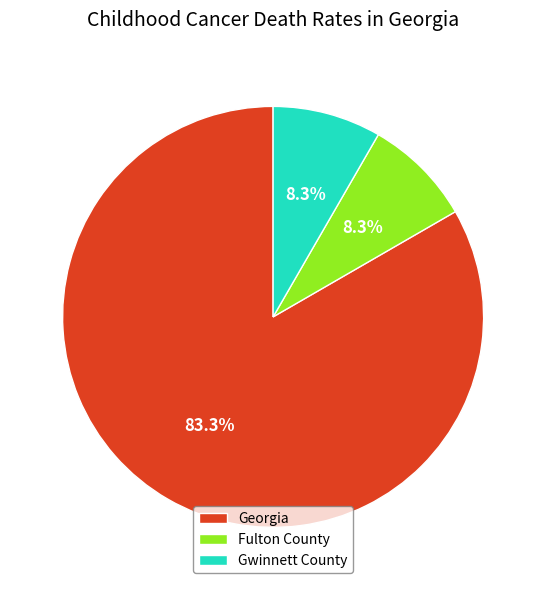

What percentage is the Fulton County slice, to the nearest percent?

8%